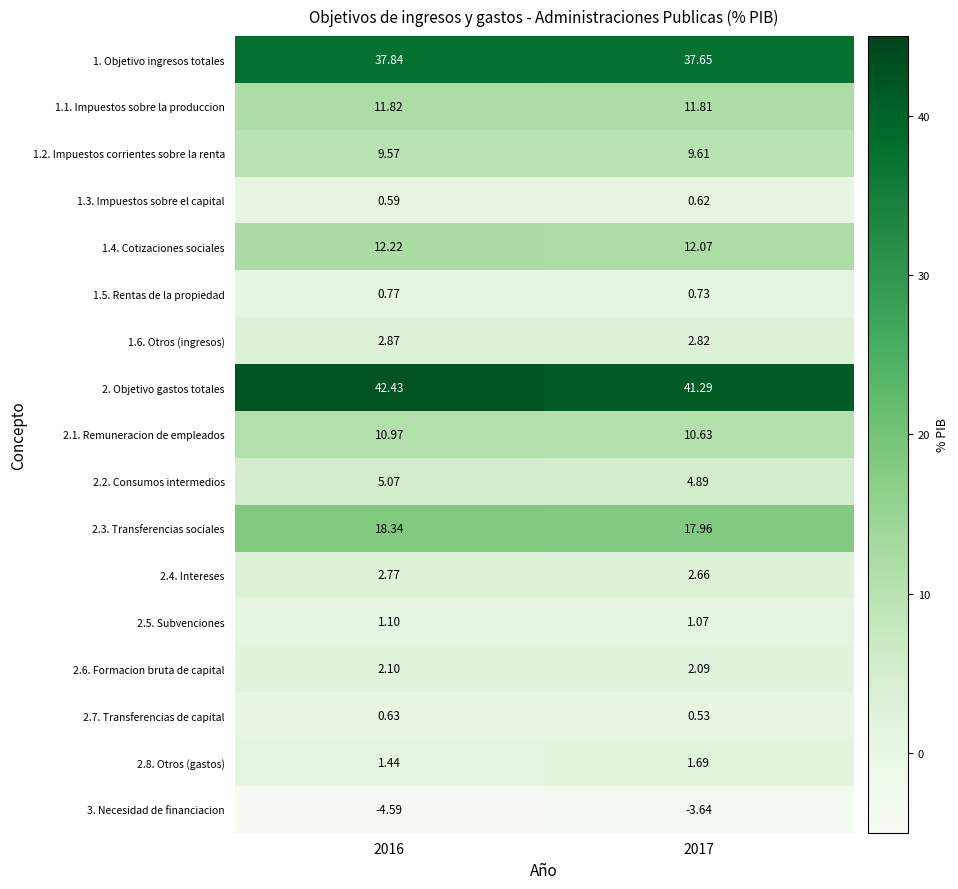

Is the value of 1.5. Rentas de la propiedad at 2017 greater than the value of 1.6. Otros (ingresos) at 2016?

No